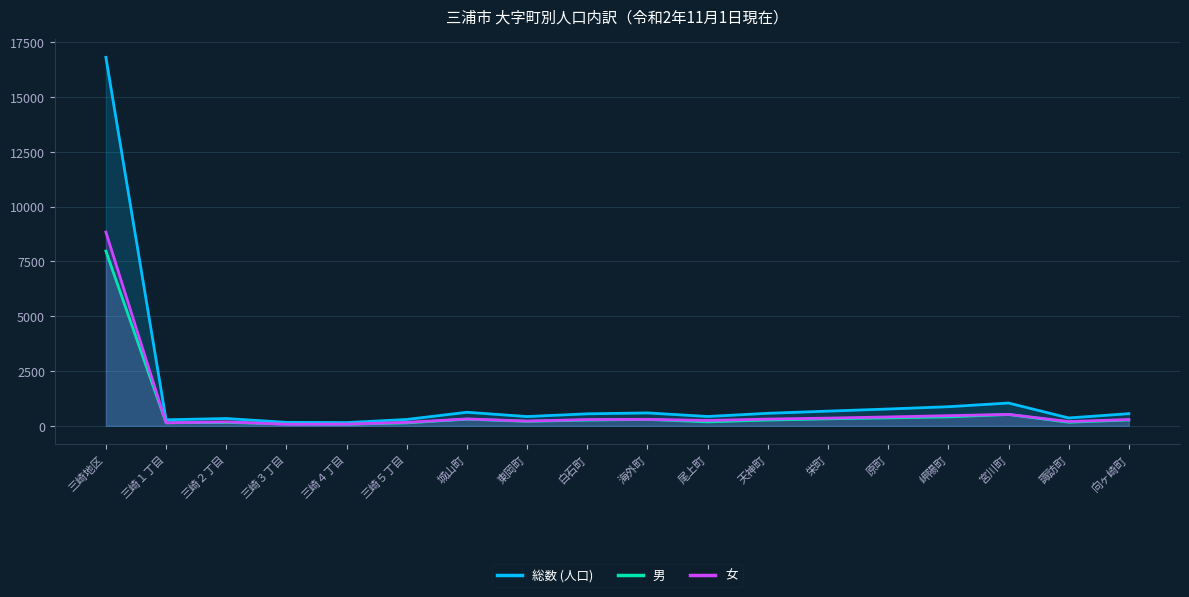

List the series in order of their peak value, lowest first.

男, 女, 総数 (人口)